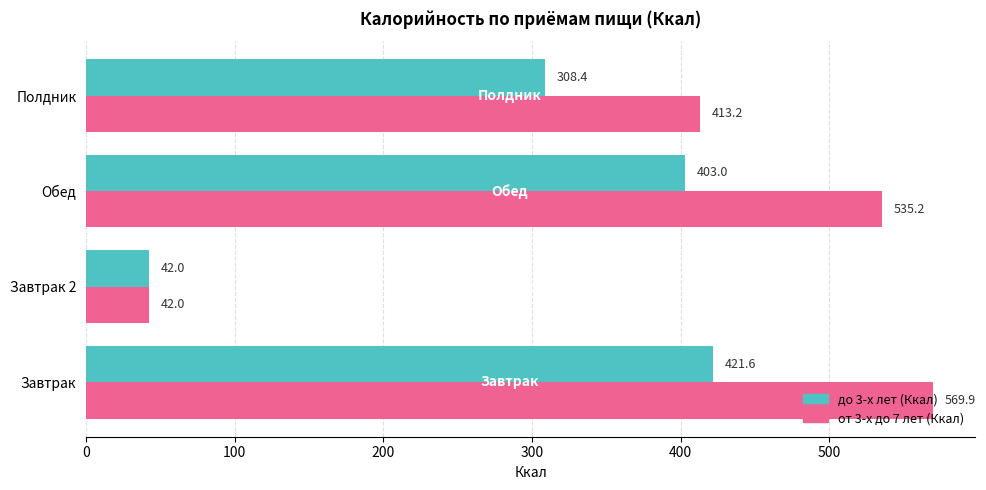

At which label is до 3-х лет (Ккал) closest to 231?

Полдник